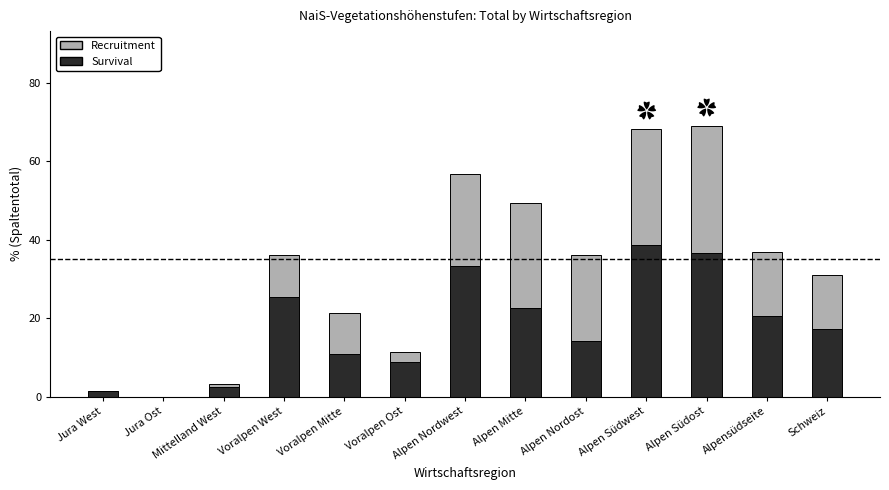

What is the sum of all Survival values?

232.6